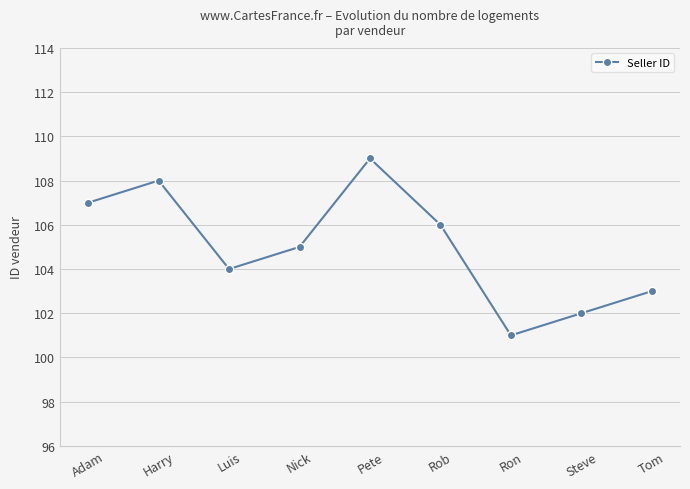

How many values are between 103 and 107?

5